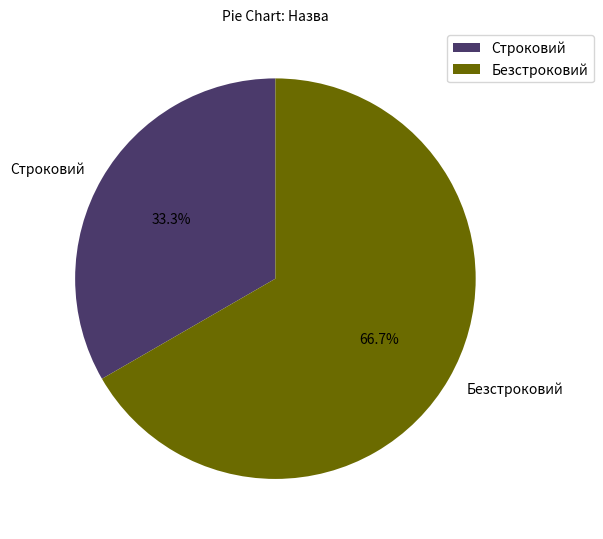

Which has a higher value, Безстроковий or Строковий?

Безстроковий